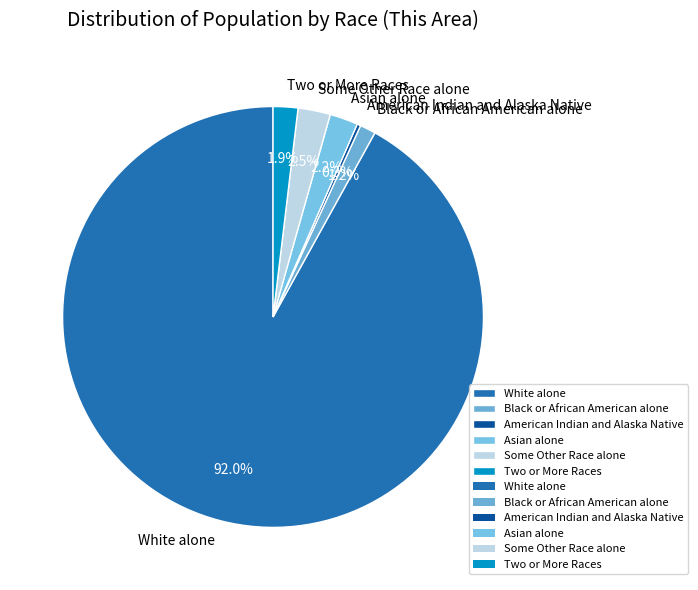

Does Black or African American alone represent more than half of the total?

No